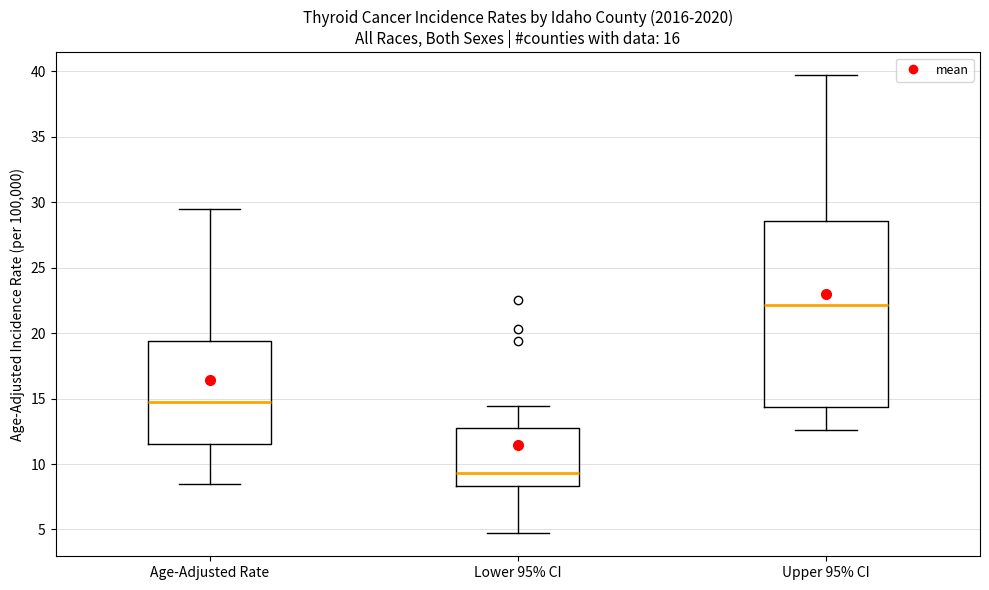

Which box is the tallest, from its lower edge to its upper edge?

Upper 95% CI